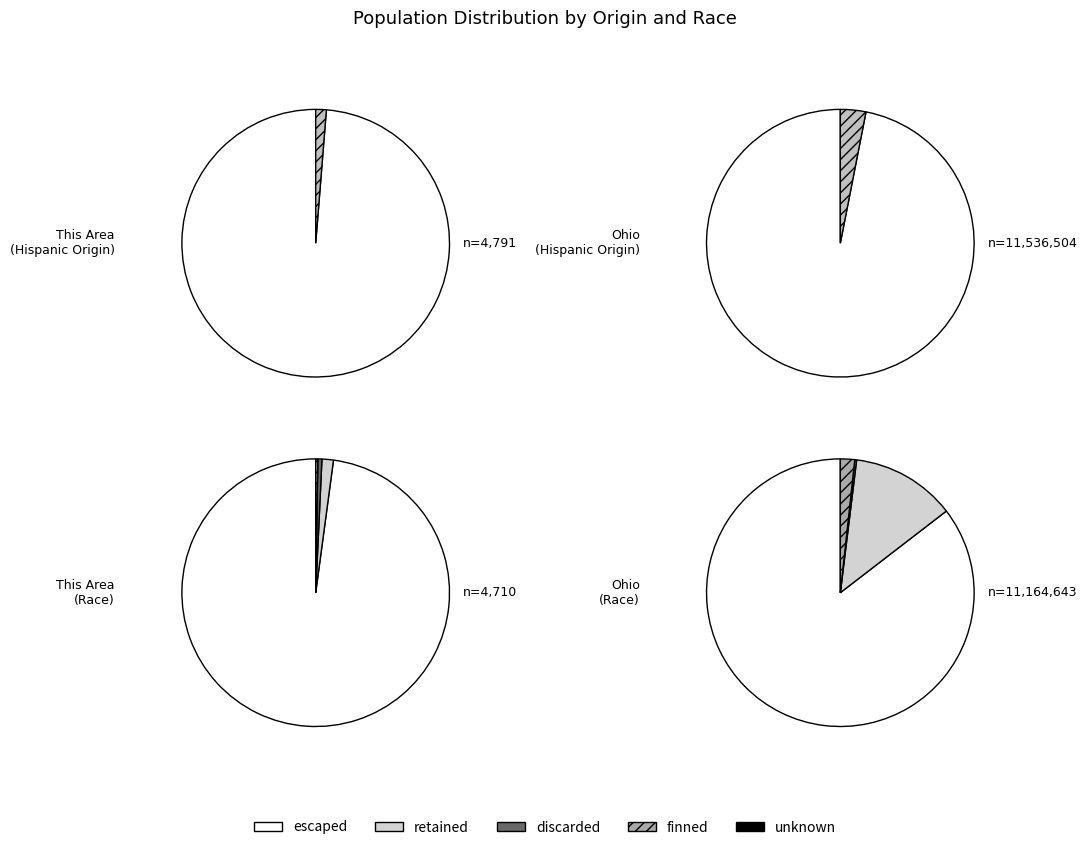

How much of the chart is everything except 2?

4.2%